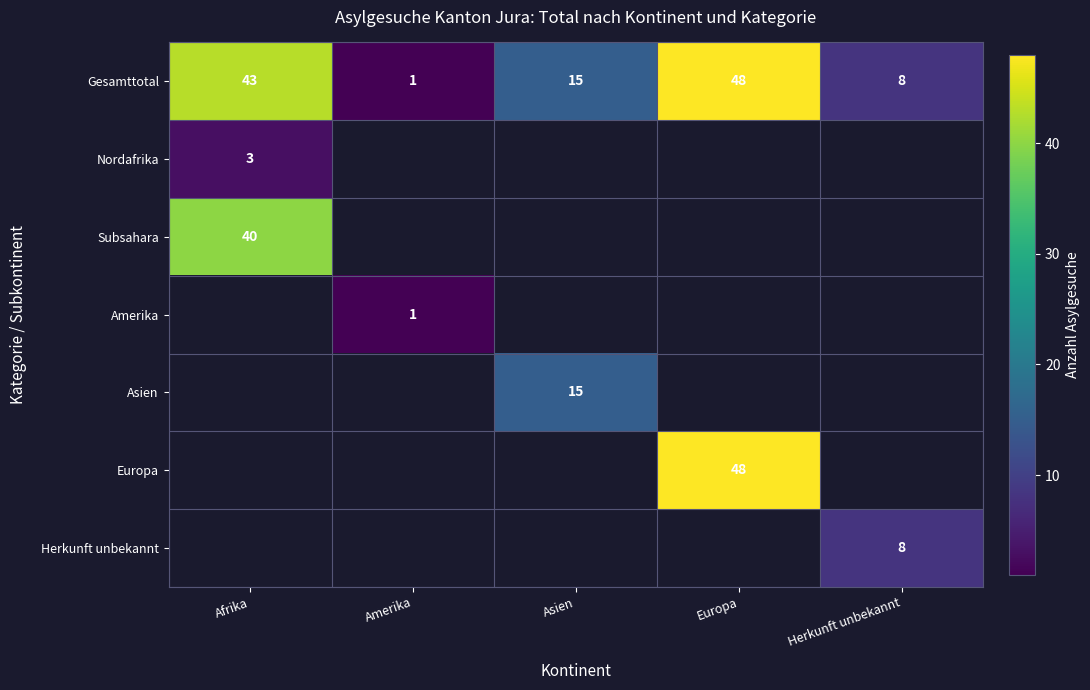

The value of Subsahara at Afrika is 40. True or false?

True